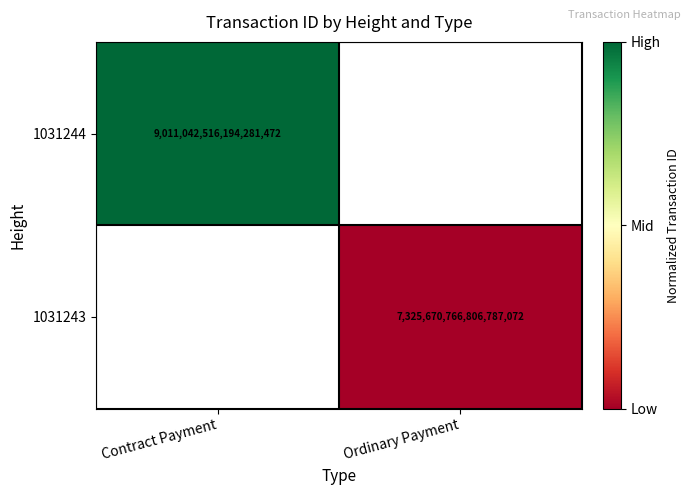

The 1031244 series shows 9011042516194281472 at Contract Payment. True or false?

True